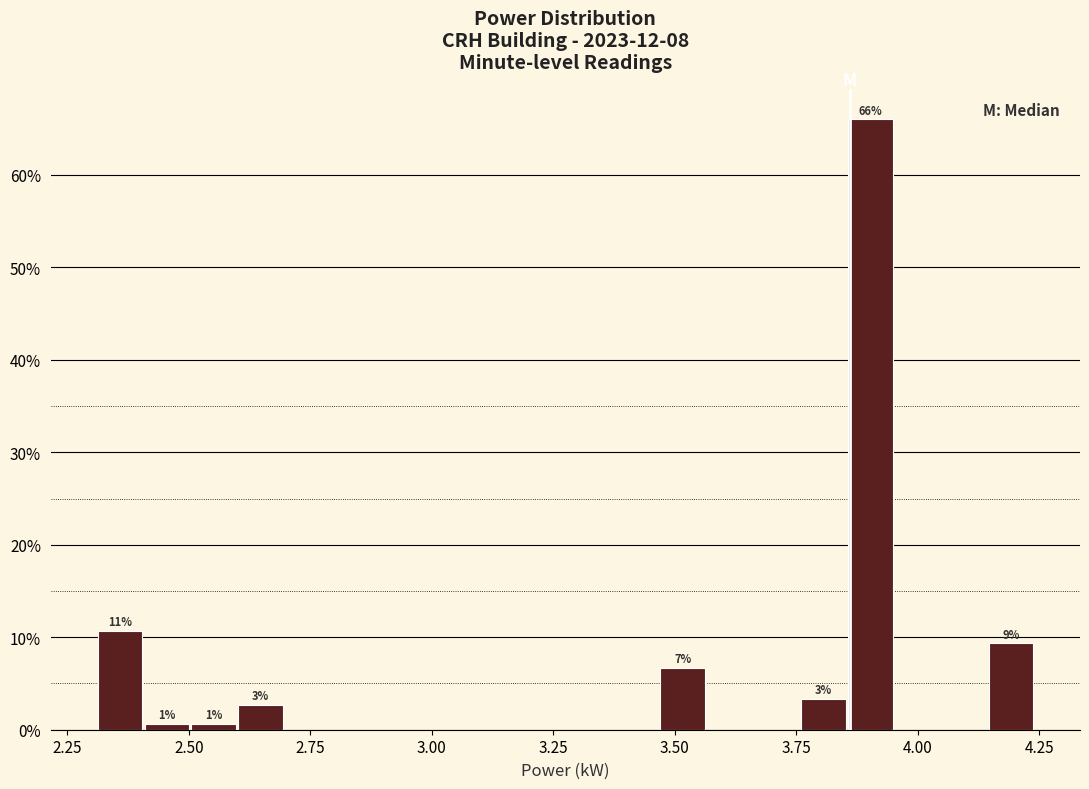

Around what value on the x-axis is the tallest bar? Give the approximate position of its centre, as read against the axis.

3.90